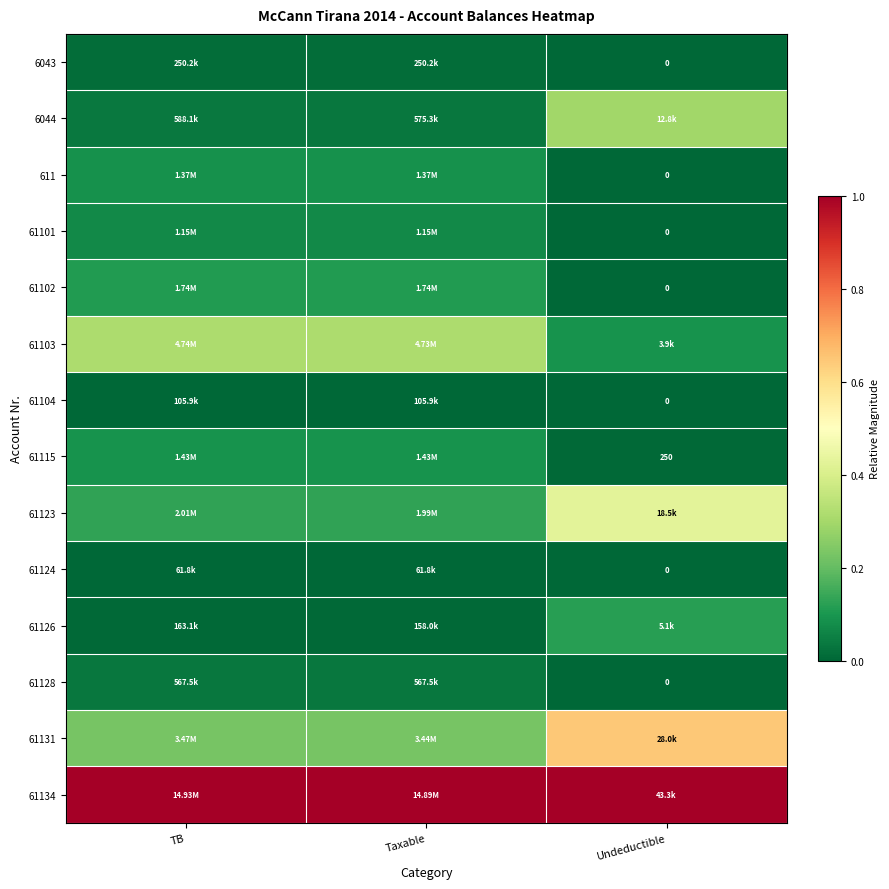

Which series has the widest spread of values?

61131